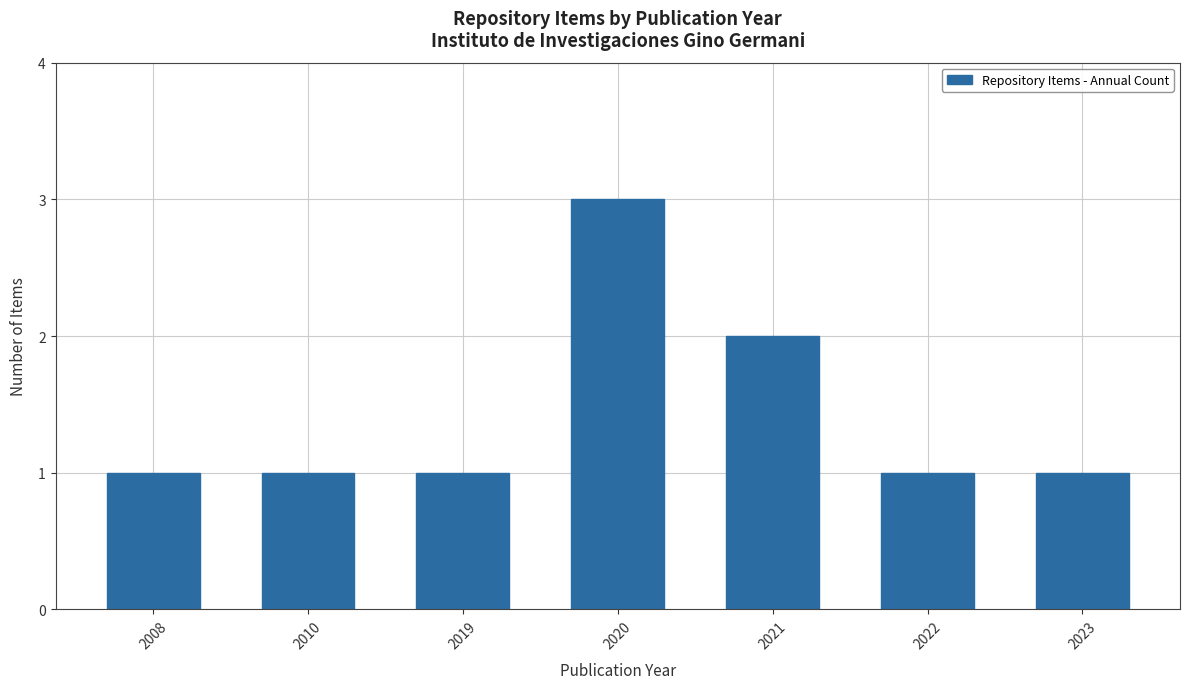

What is the value of the 2nd bar from the left?

1